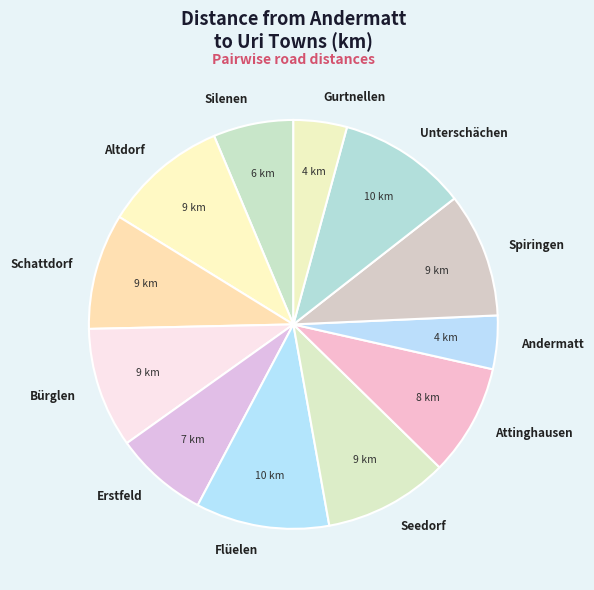

Does Flüelen represent more than half of the total?

No